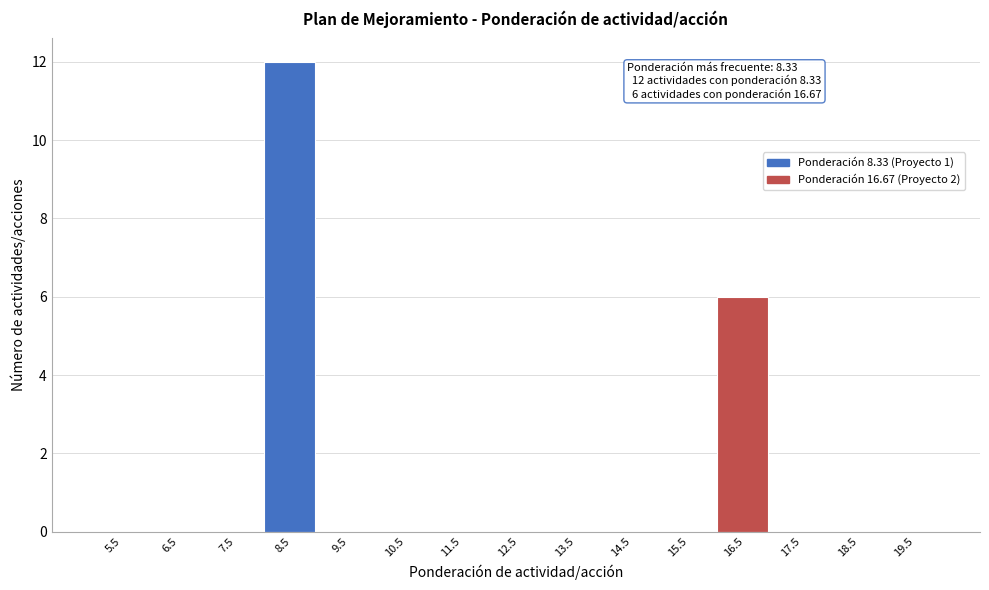

Over which range of the x-axis is the bar tallest?

8 to 9